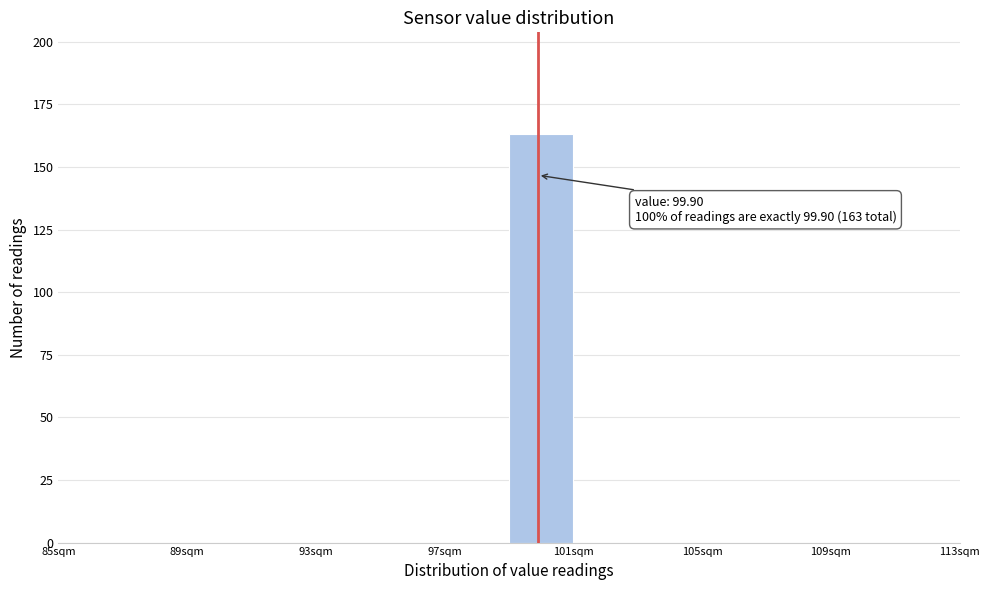

Over which range of the x-axis is the bar tallest?

99 to 101